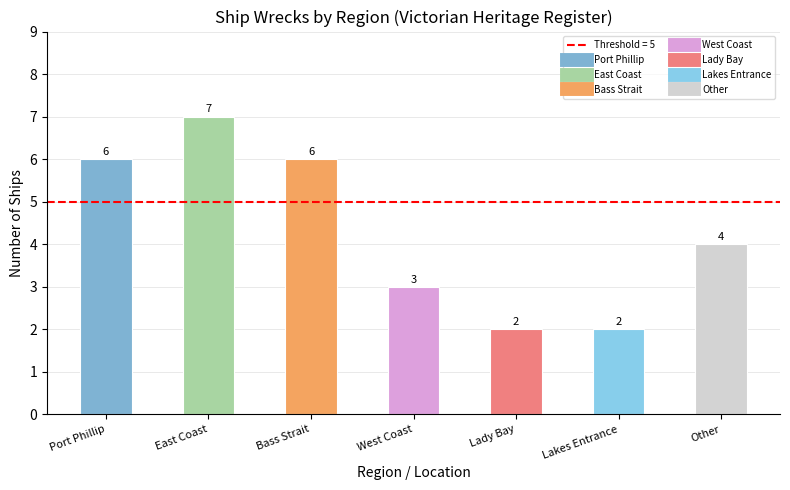

Reading left to right, what are all the values shown in this chart?

Port Phillip=6	East Coast=7	Bass Strait=6	West Coast=3	Lady Bay=2	Lakes Entrance=2	Other=4